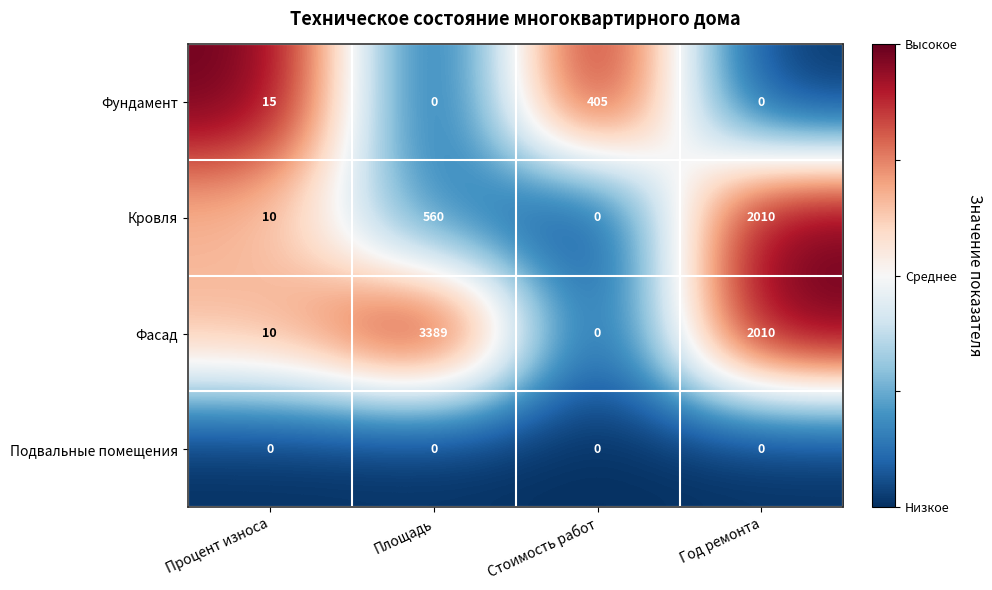

Reading left to right, transcribe all the data shown in this chart.

Фундамент: Процент износа=15	Площадь=0	Стоимость работ=405	Год ремонта=0
Кровля: Процент износа=10	Площадь=560	Стоимость работ=0	Год ремонта=2010
Фасад: Процент износа=10	Площадь=3389	Стоимость работ=0	Год ремонта=2010
Подвальные помещения: Процент износа=0	Площадь=0	Стоимость работ=0	Год ремонта=0